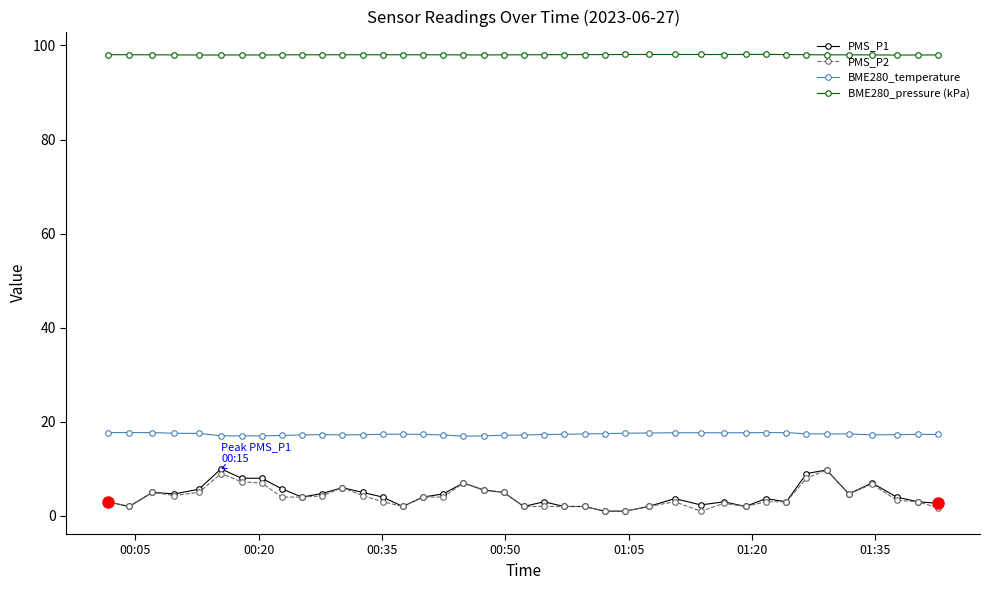

At how many categories does at least one series exceed 20?

40